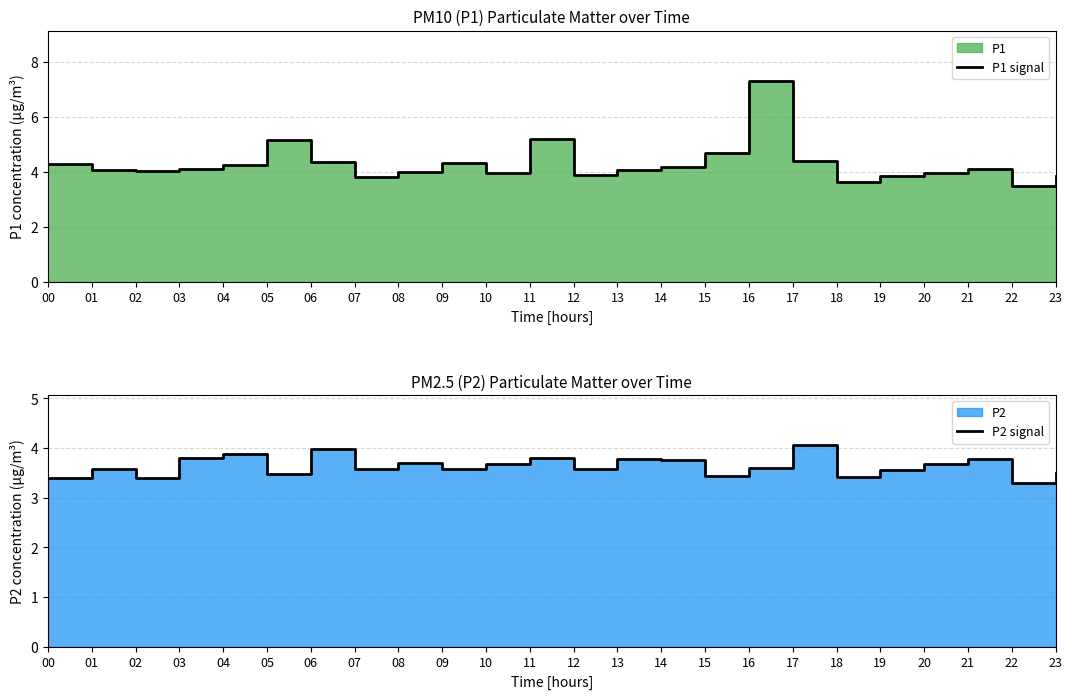

How many lines are shown in the chart?

2